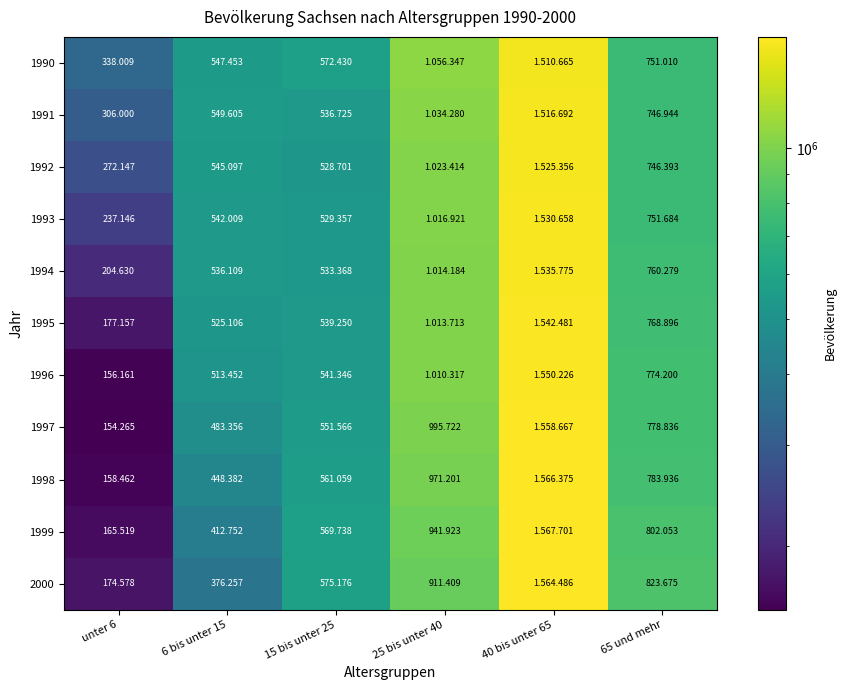

List the series in order of their peak value, highest first.

1999, 1998, 2000, 1997, 1996, 1995, 1994, 1993, 1992, 1991, 1990